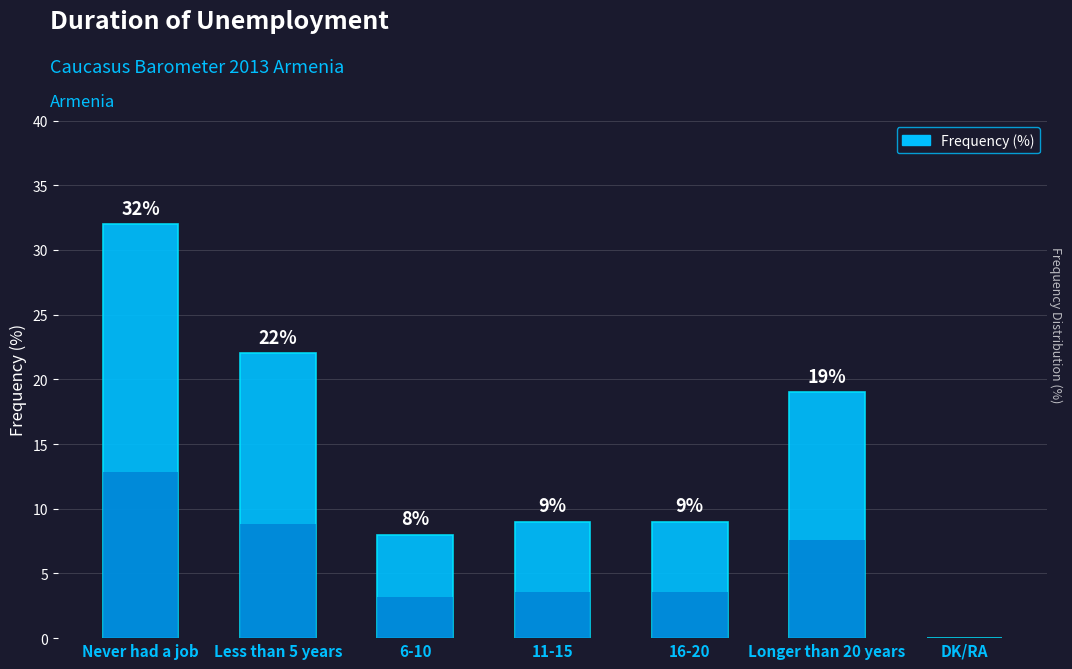

List the labels in order of value, largest first.

Never had a job, Less than 5 years, Longer than 20 years, 11-15, 16-20, 6-10, DK/RA